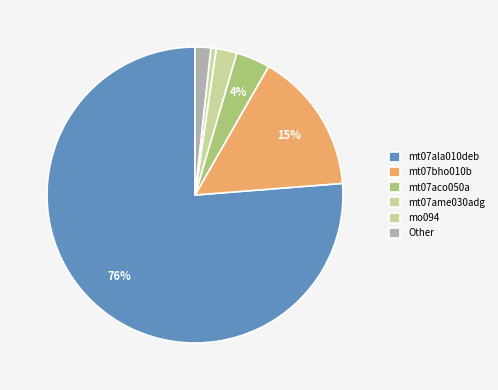

Count the number of slices in the pie.

6